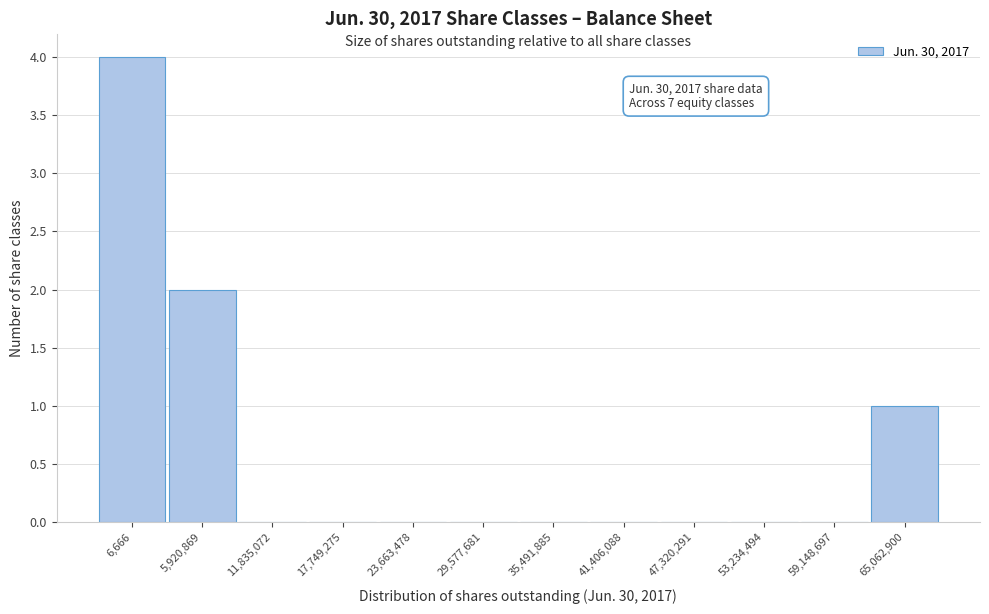

Reading right to left, transcribe all the data shown in this chart.

65,062,900=1	59,148,697=0	53,234,494=0	47,320,291=0	41,406,088=0	35,491,885=0	29,577,681=0	23,663,478=0	17,749,275=0	11,835,072=0	5,920,869=2	6,666=4